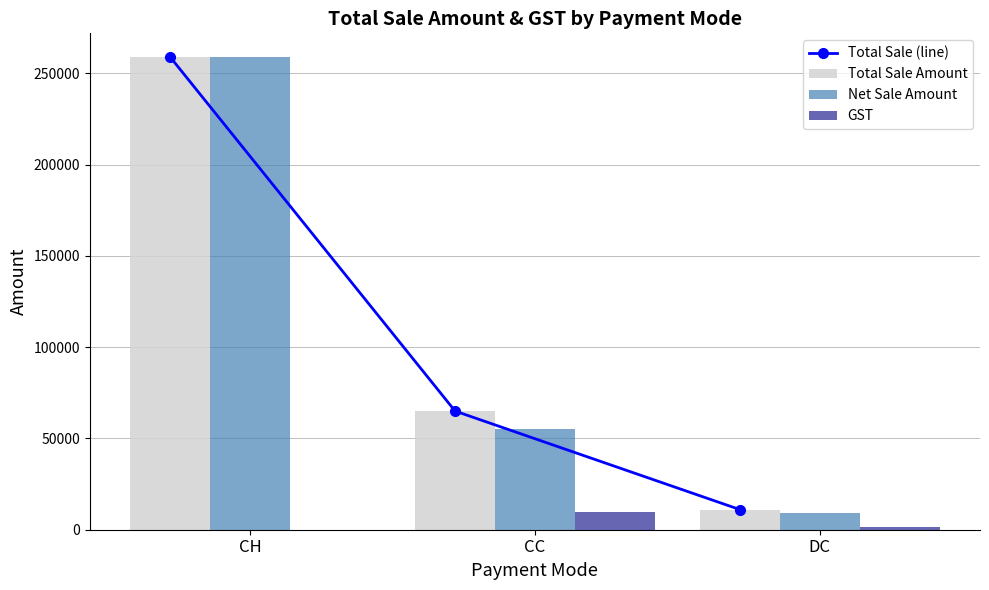

What is the difference between the highest and lowest values at CC?

55084.8